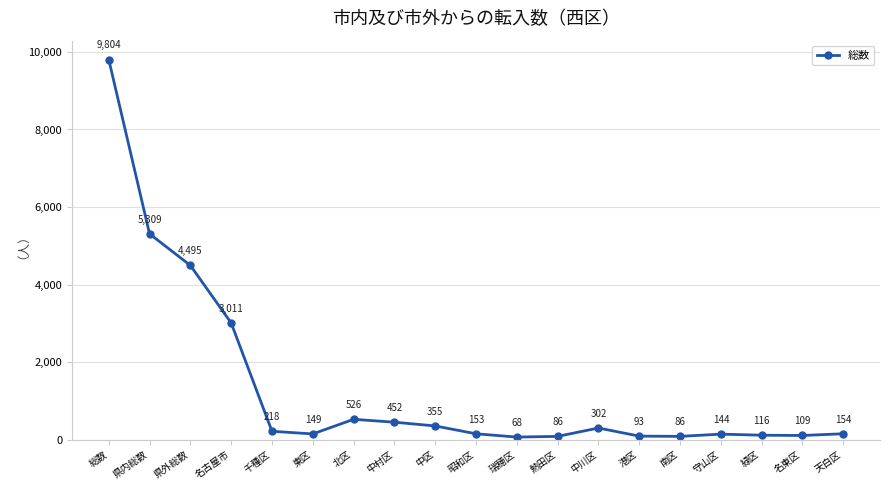

What is the label of the 16th point from the right?

名古屋市